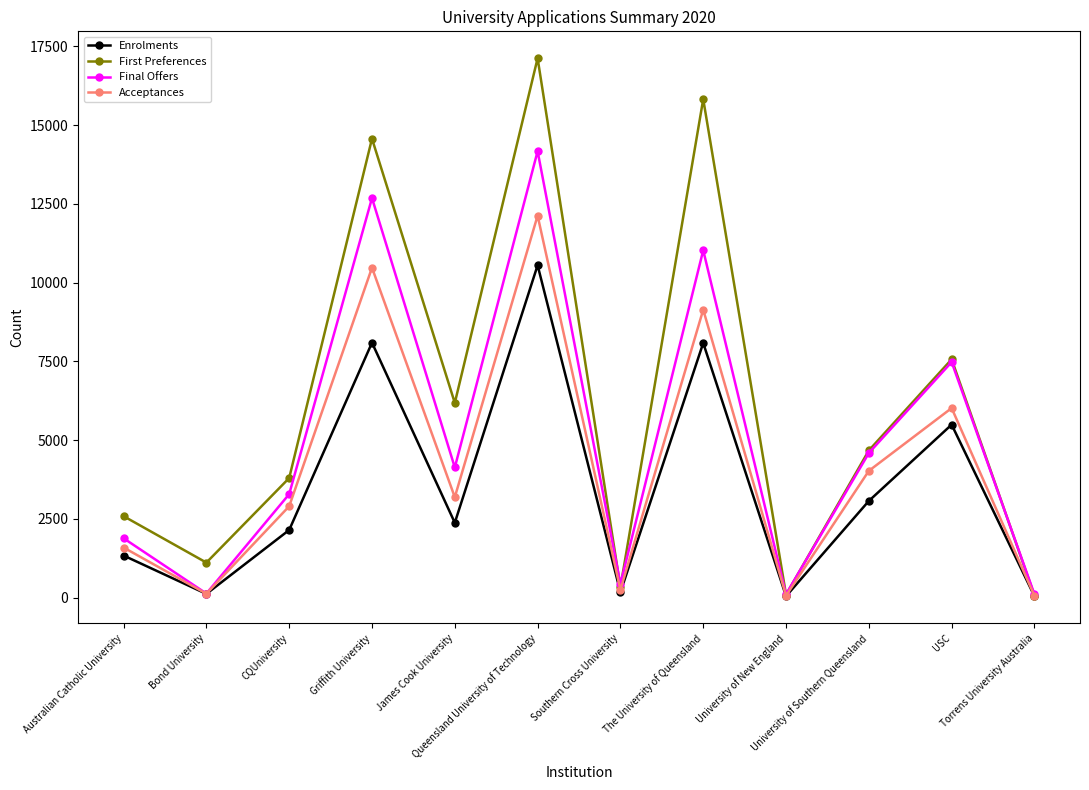

List the series in order of their overall mean, lowest first.

Enrolments, Acceptances, Final Offers, First Preferences